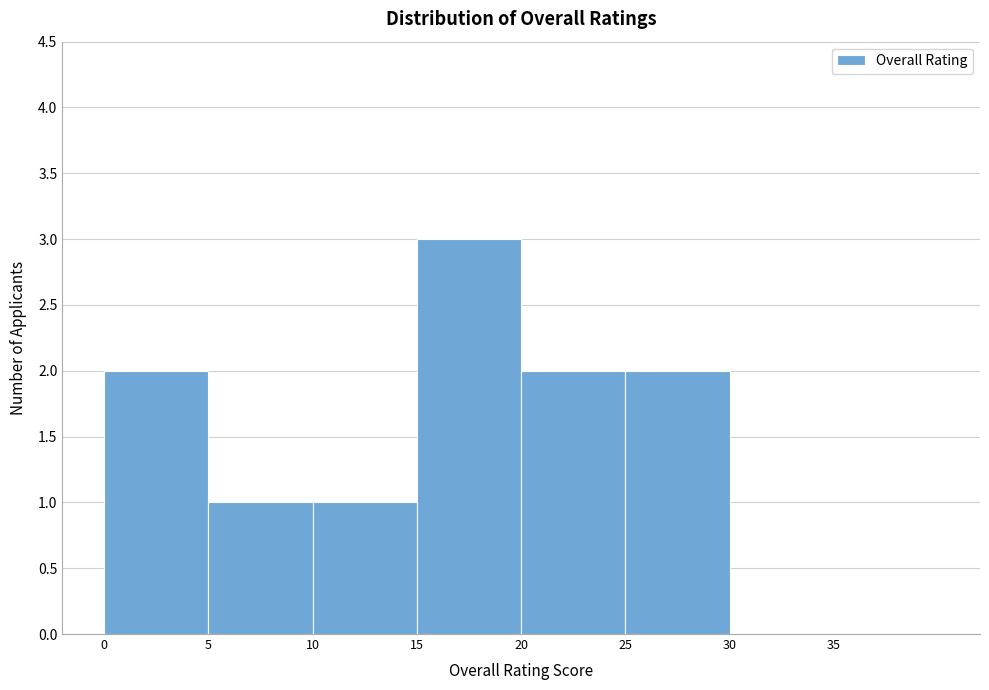

Reading left to right, transcribe this chart: for each bar, give the range it covers on the x-axis and its height. The values are not printed on the chart, so give them approximately, as read against the axis.

0 to 5: 2
5 to 10: 1
10 to 15: 1
15 to 20: 3
20 to 25: 2
25 to 30: 2
30 to 35: 0
35 to 40: 0